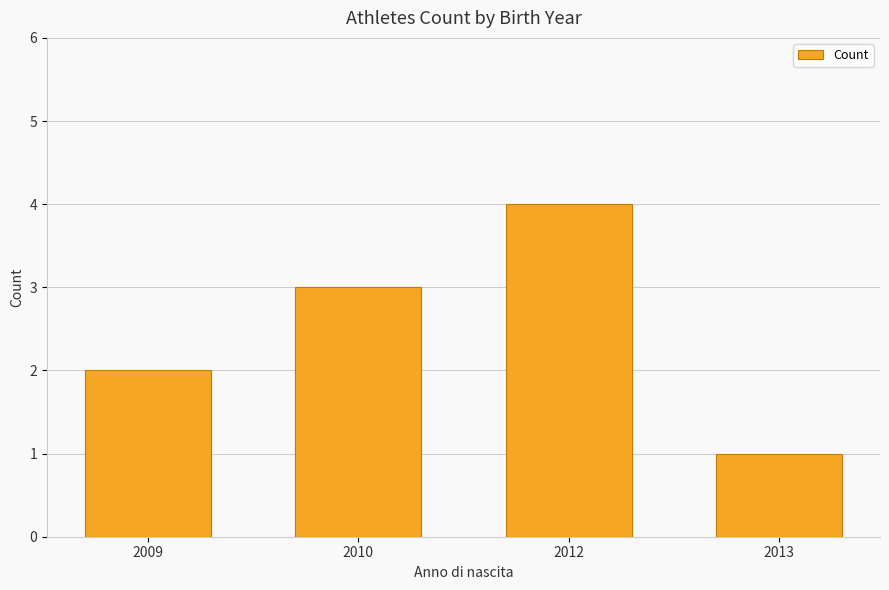

What is the change in value from 2009 to 2013?

-1